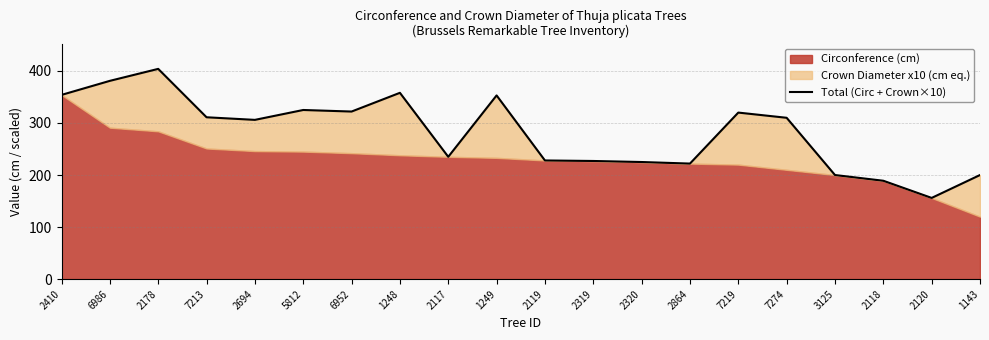

What is the sum of the values at 1249 and 5812?

678